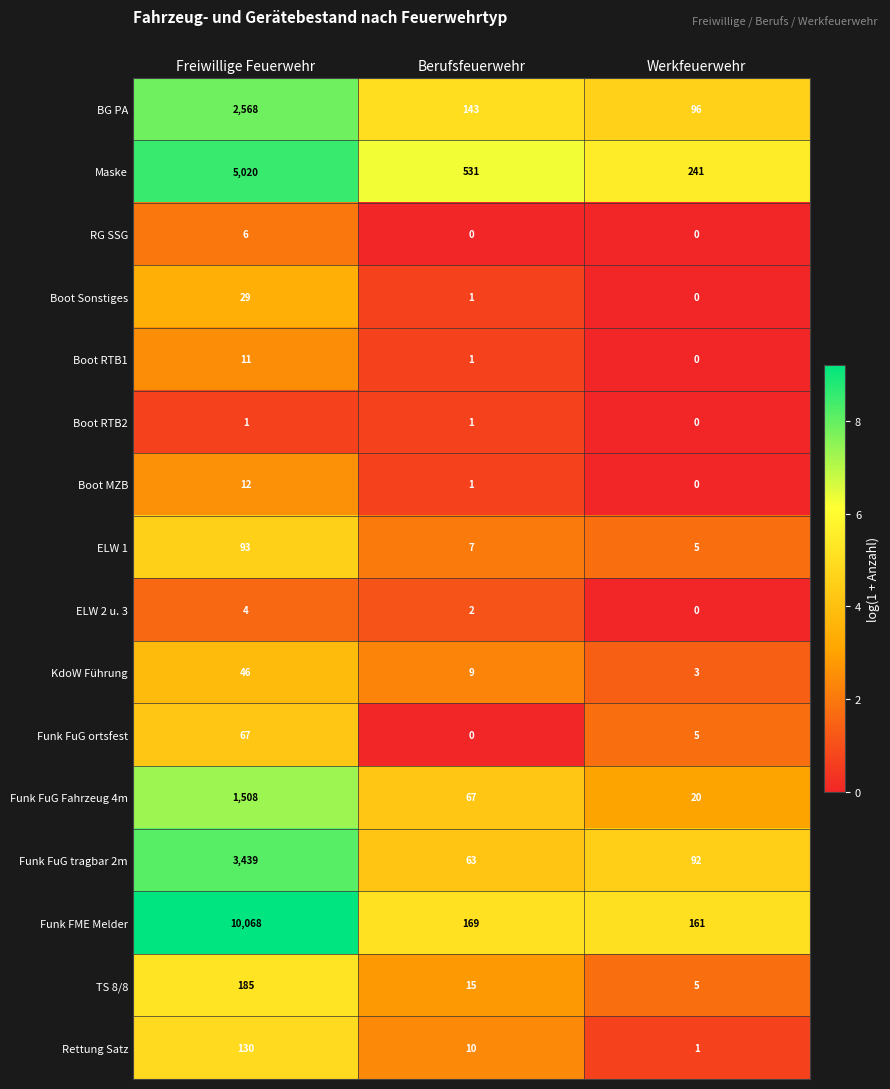

Which series has the largest total across all categories?

Funk FME Melder